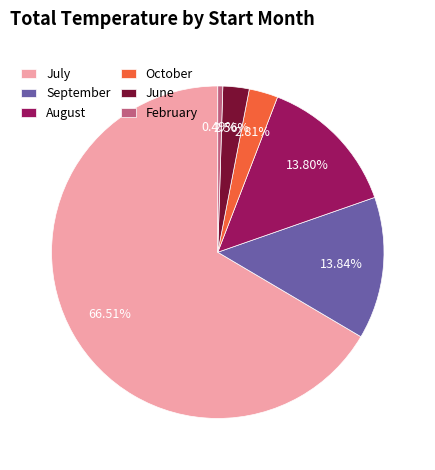

Is there a majority slice in this chart?

Yes